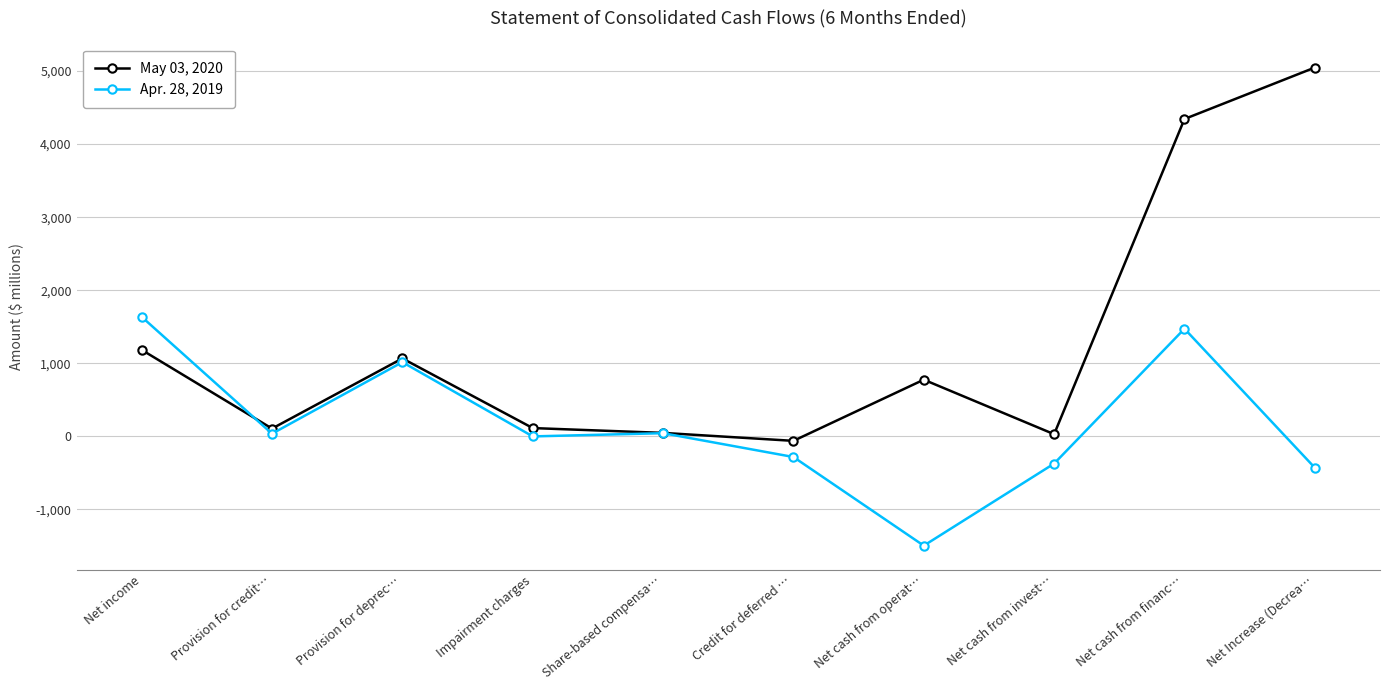

How many interior local valleys does the May 03, 2020 series have?

3